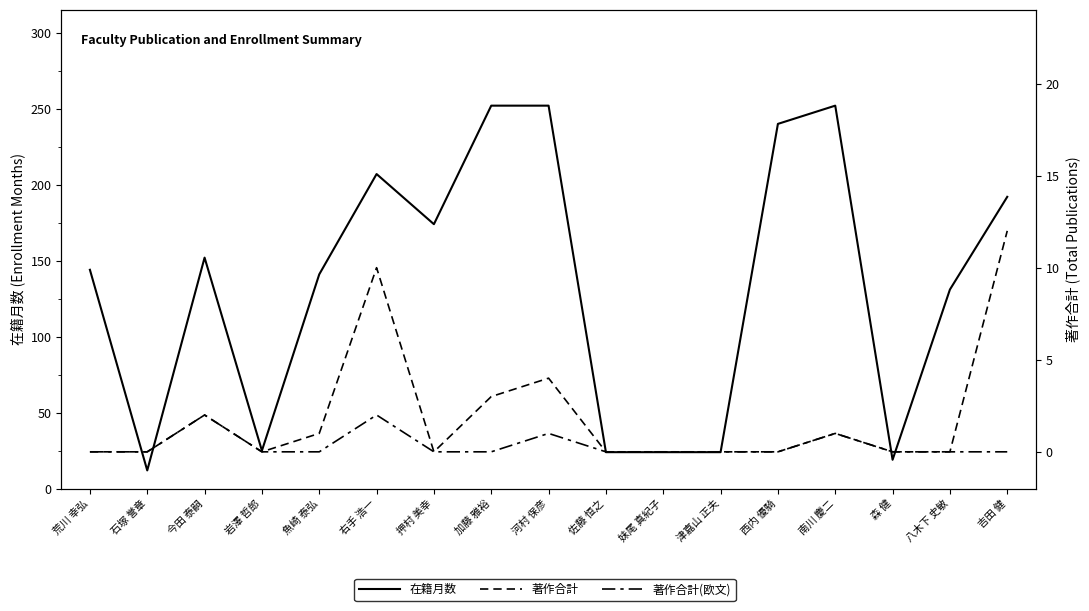

The 著作合計 series shows 10 at 右手 浩一. True or false?

True